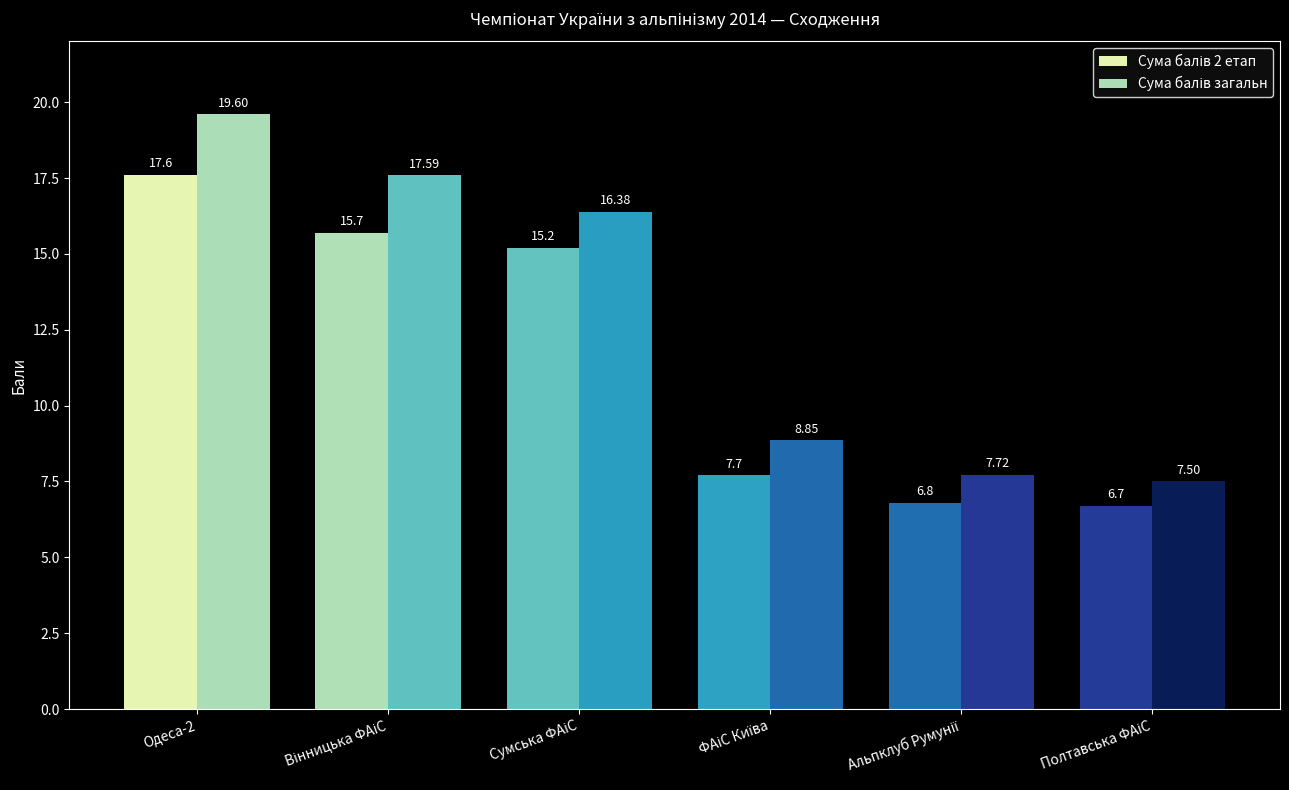

At which category is the sum across all series the highest?

Одеса-2